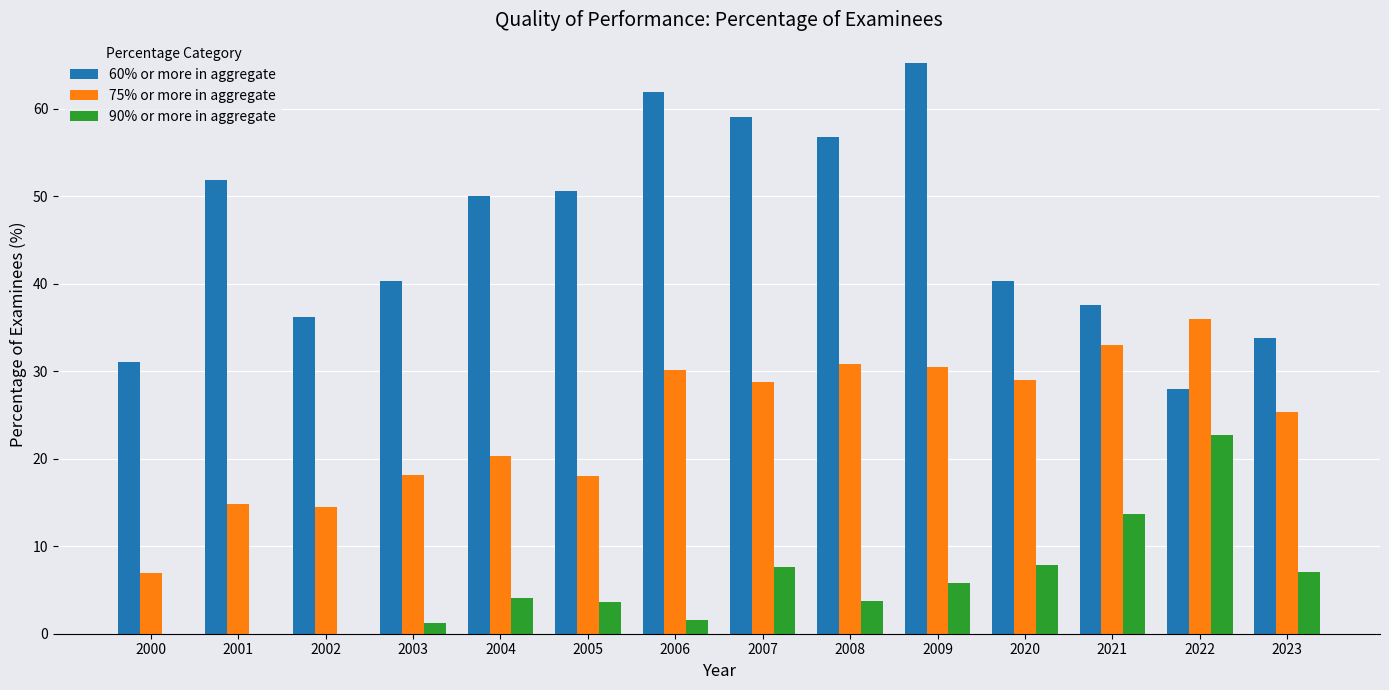

What is the sum of the 60% or more in aggregate values at 2008 and 2007?

115.9